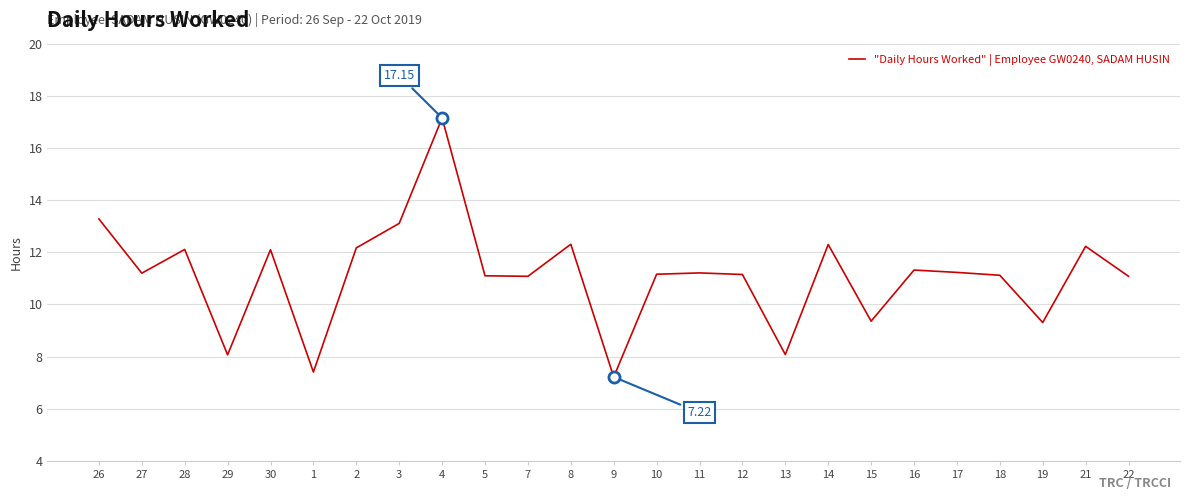

Which has a higher value, 3 or 1?

3